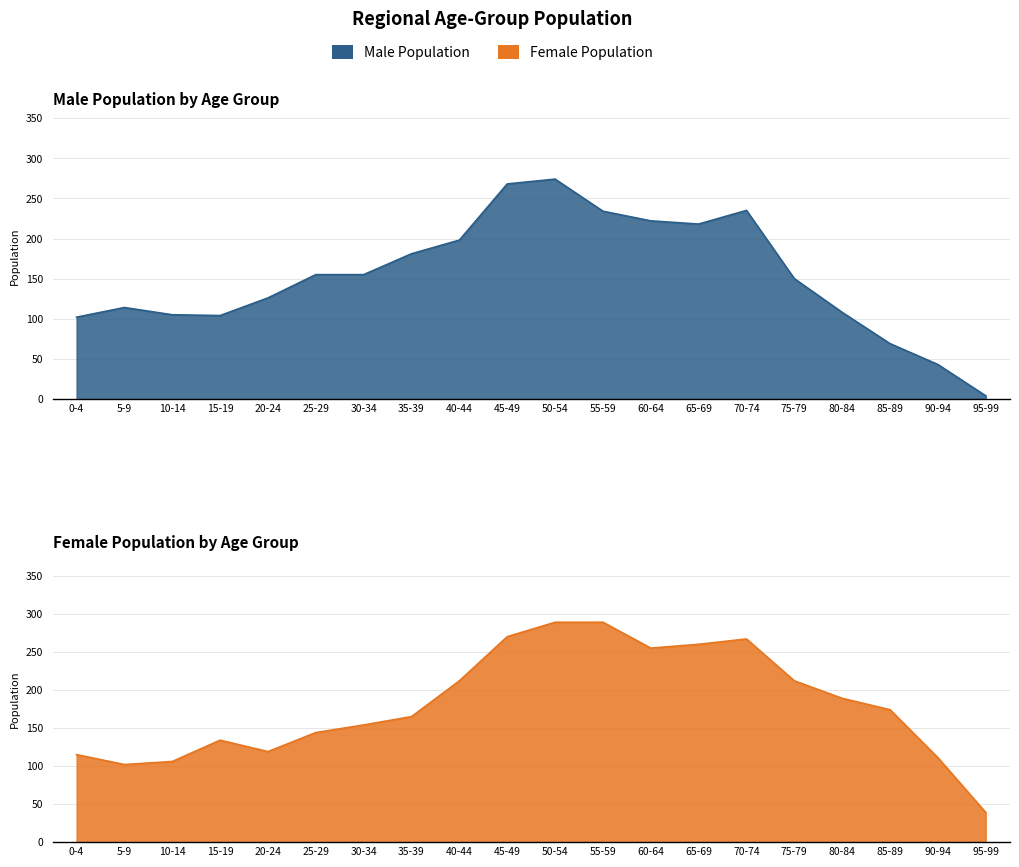

True or false: Female (0-49) and Male (0-49) cross at least once.

True